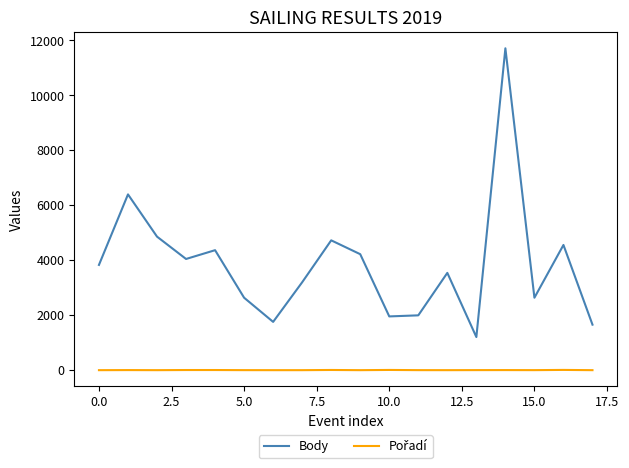

Which series has the largest total across all categories?

Body